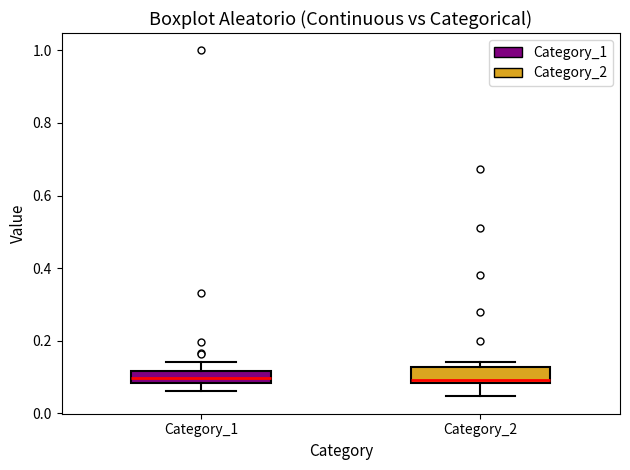

Reading left to right, transcribe this box plot: for each box, give where its median line is, the range the box spans, and where its two whiskers end, as read against the y-axis. The values are not printed on the chart, so give them approximately, as read against the axis.

Category_1: median 0.10, box 0.08 to 0.12, whiskers 0.06 to 0.14
Category_2: median 0.10, box 0.08 to 0.12, whiskers 0.04 to 0.14